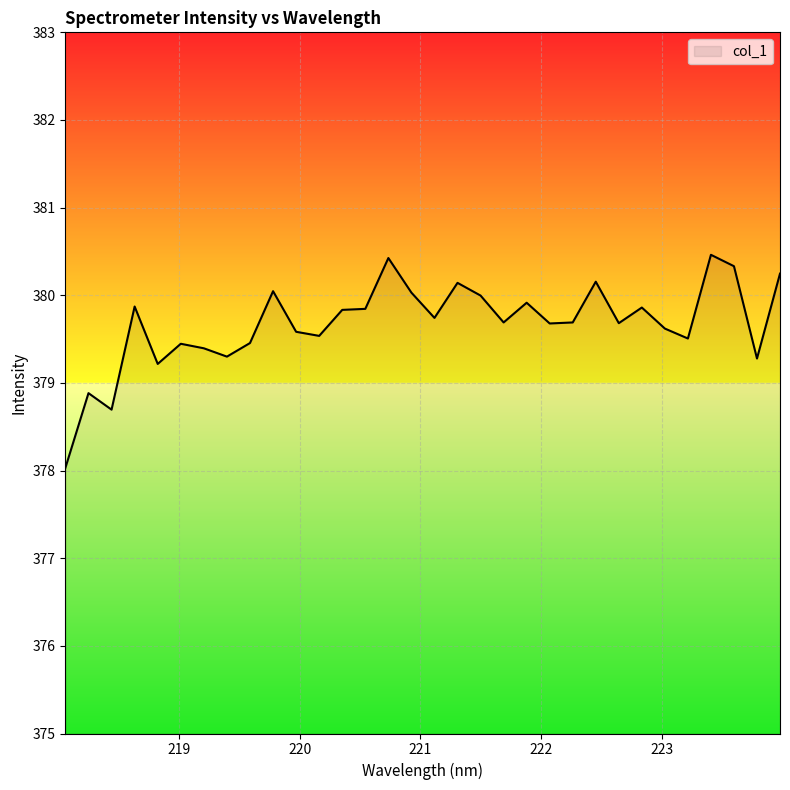

What is the greatest value displayed?

380.5